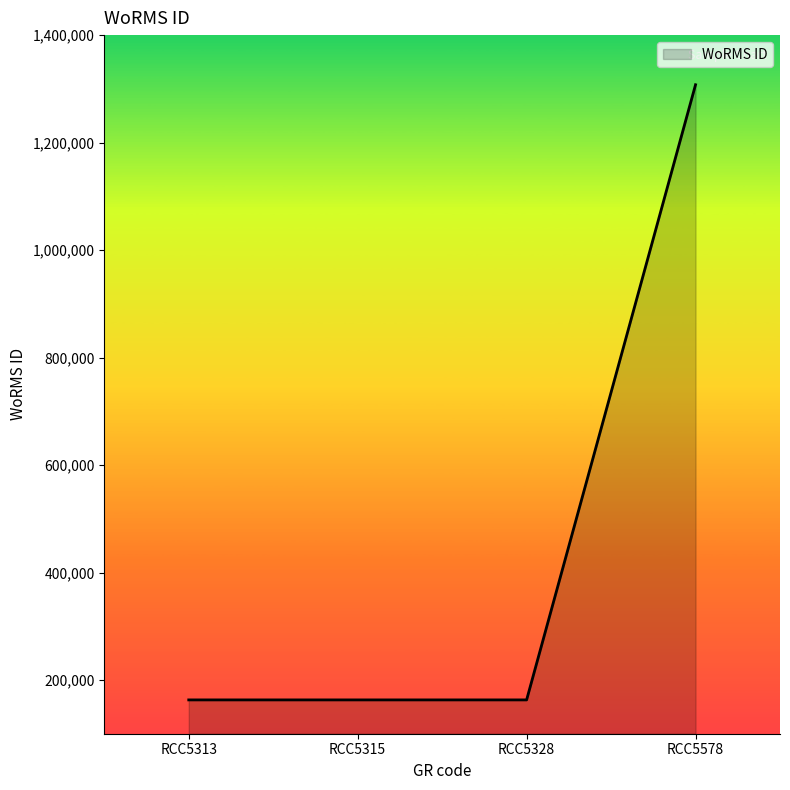

What is the difference between the maximum and second lowest values?

1144713